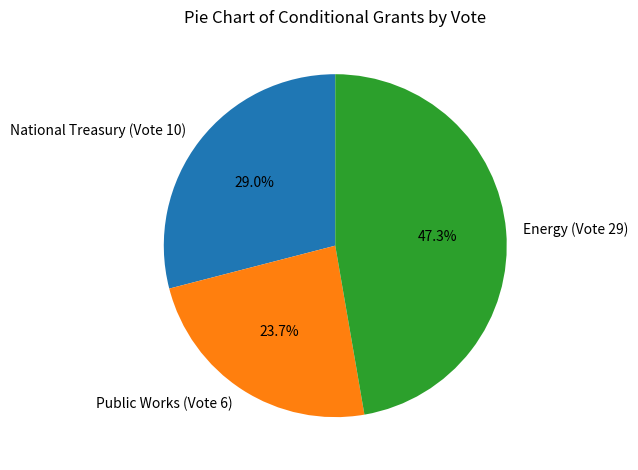

To the nearest percent, what is the difference between the largest and smallest slice percentages?

24%